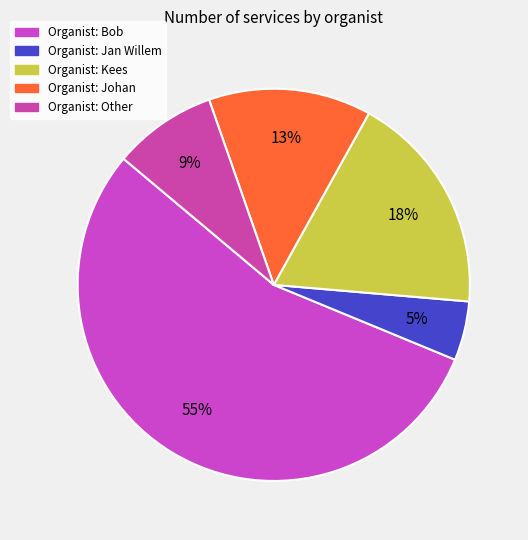

Count the number of slices in the pie.

5